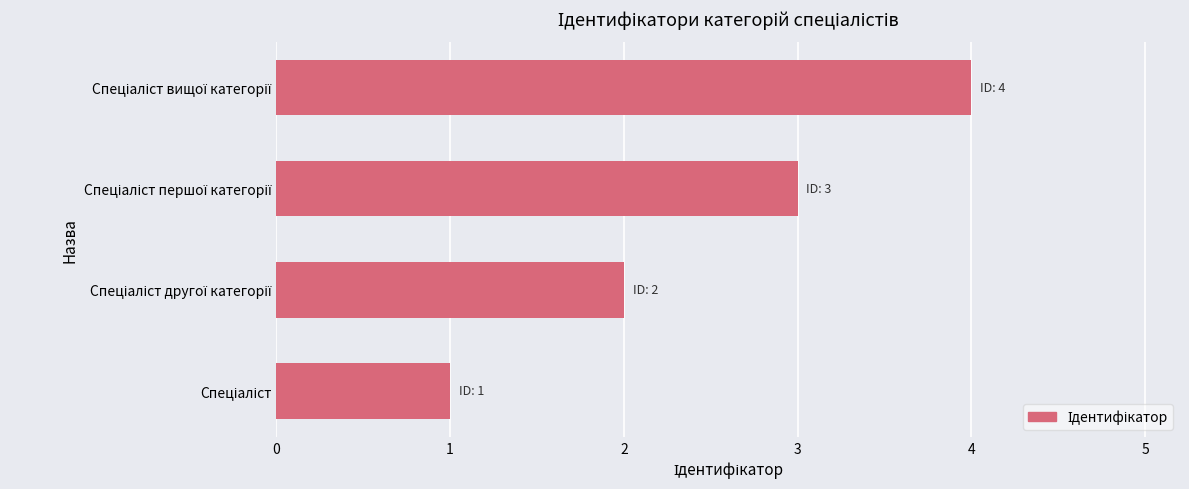

What is the sum of all values?

10